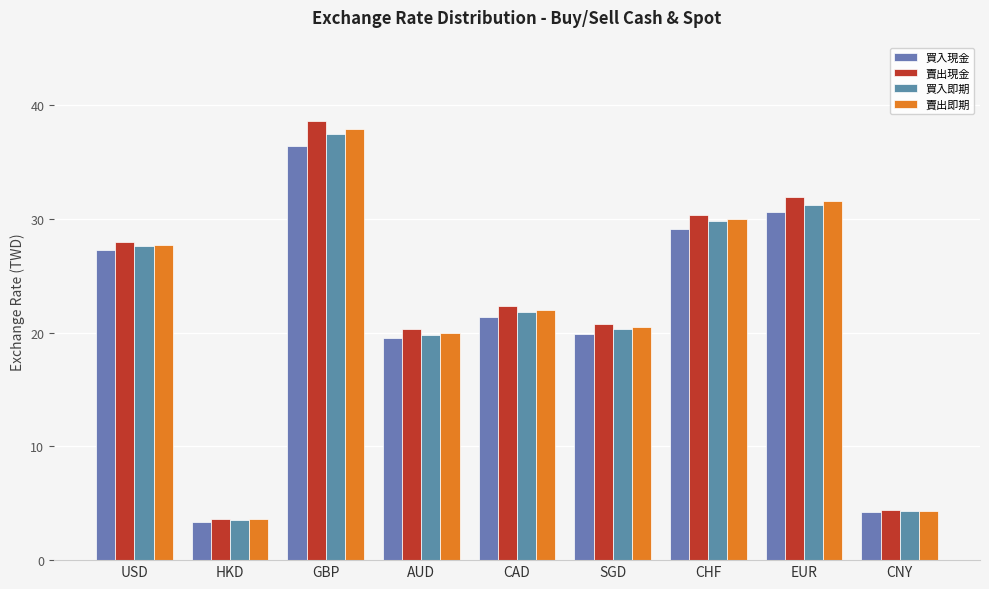

Reading left to right, transcribe all the data shown in this chart.

買入現金: 27.3	3.4	36.5	19.5	21.4	19.9	29.1	30.6	4.2
賣出現金: 27.9	3.6	38.6	20.3	22.3	20.8	30.3	31.9	4.4
買入即期: 27.6	3.5	37.5	19.8	21.8	20.4	29.8	31.2	4.3
賣出即期: 27.7	3.6	37.9	20.0	22.0	20.5	30.0	31.6	4.4